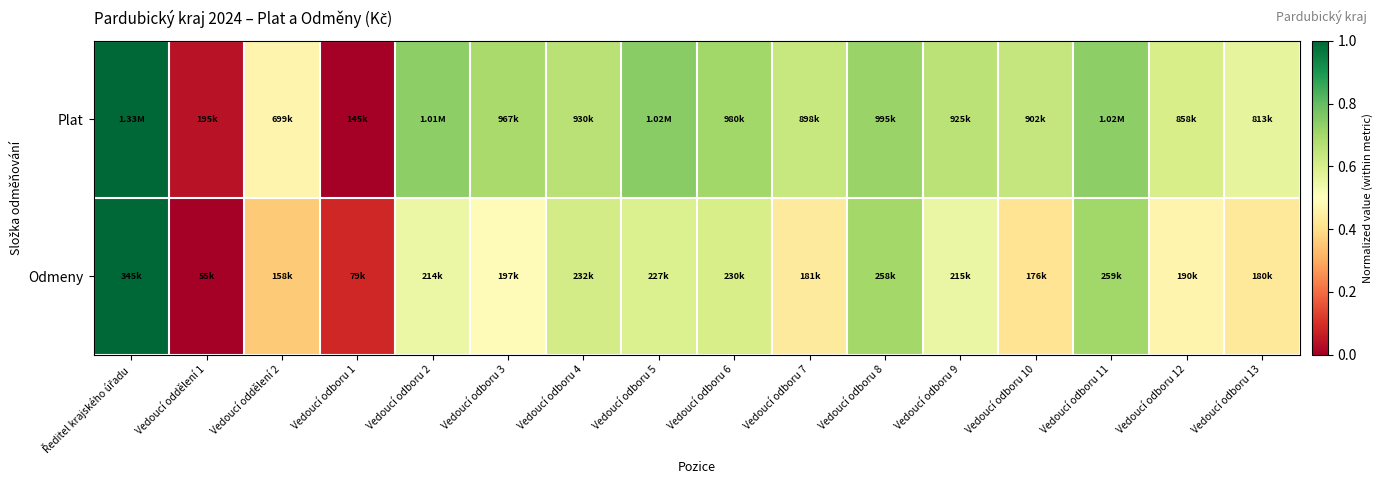

Rank the series at Vedoucí oddělení 1 from lowest to highest value.

Odmeny, Plat